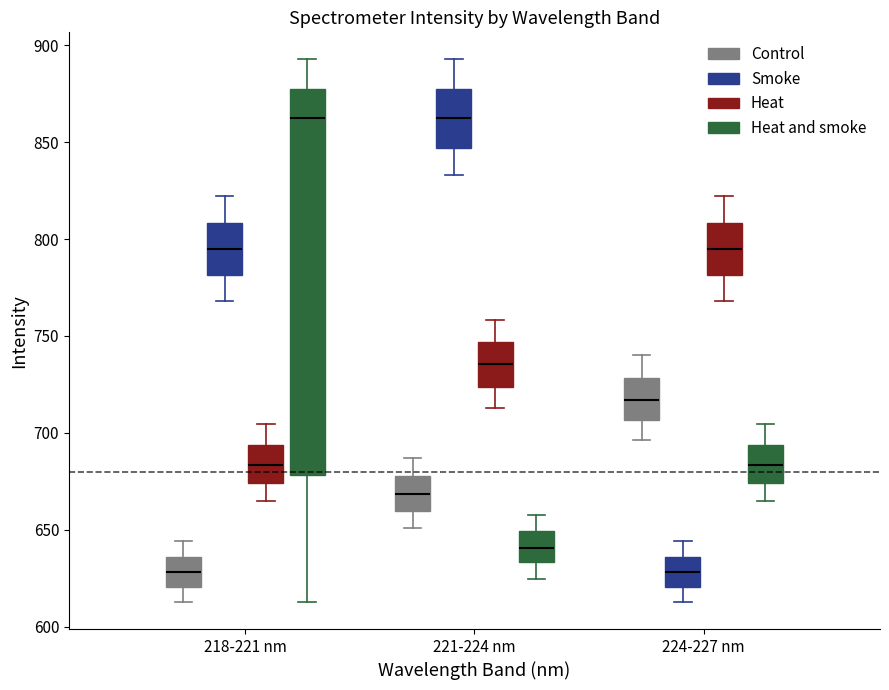

Where does the upper whisker of the box for 224-227 nm (Heat) end on the y-axis? The values are not printed on the chart, so give them approximately, as read against the axis.

820